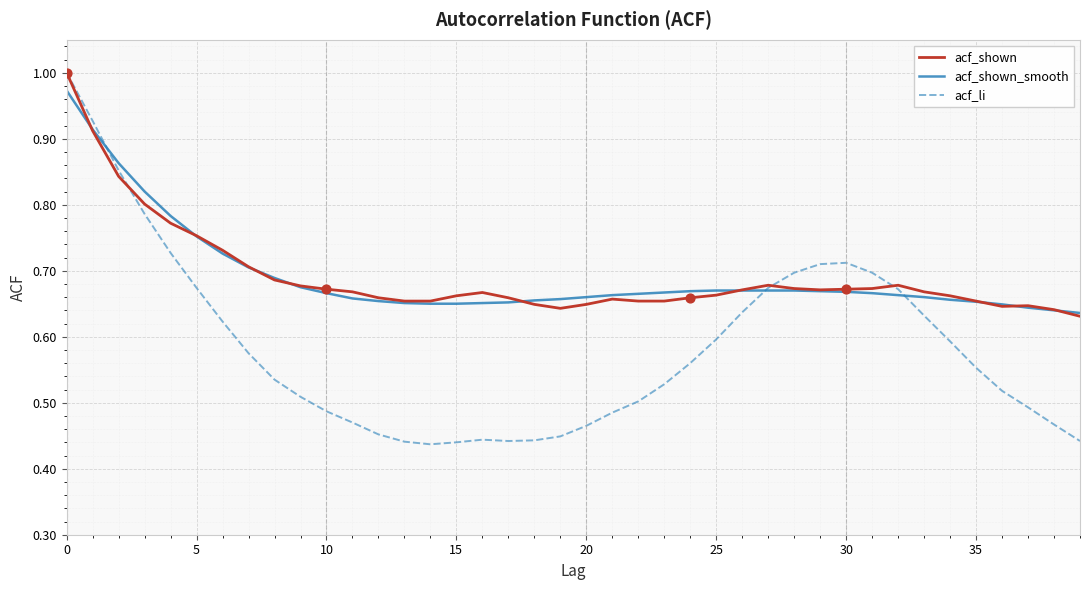

Which series has the widest spread of values?

acf_li